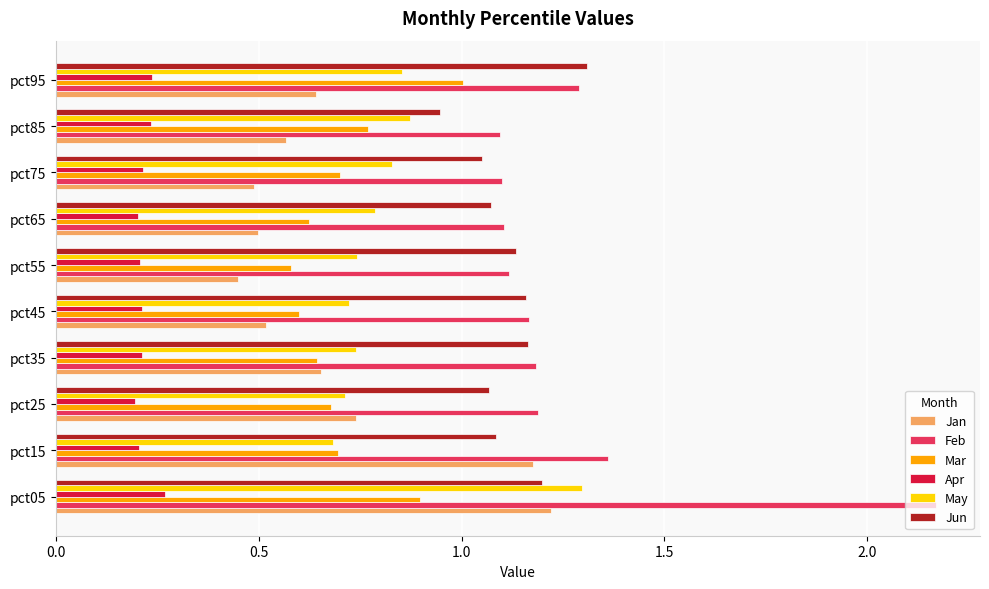

What is the total value across all series at pct35?

4.6